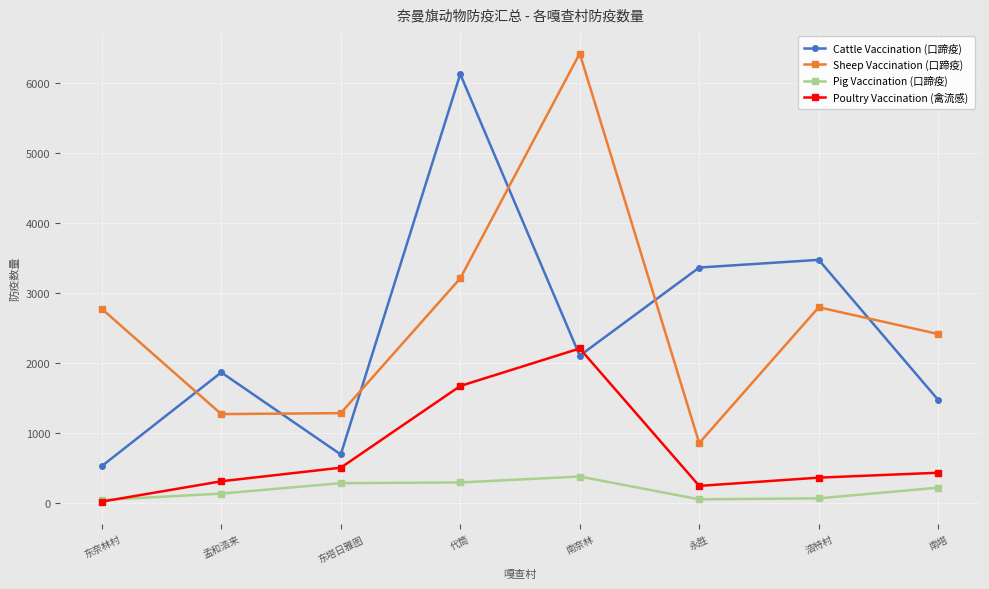

What is the sum of the Sheep Vaccination (口蹄疫) values at 孟和浩来 and 东奈林村?

4043